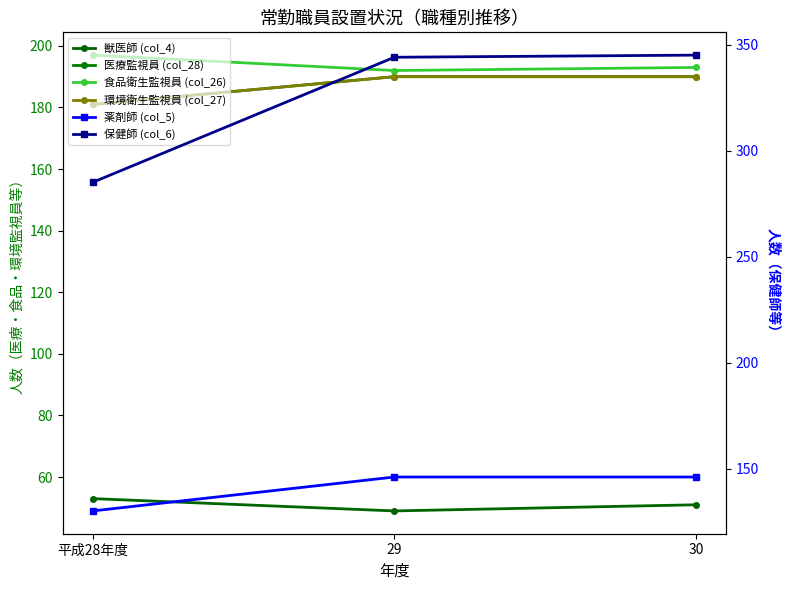

How many 薬剤師 (col_5) values are between 130 and 146?

3